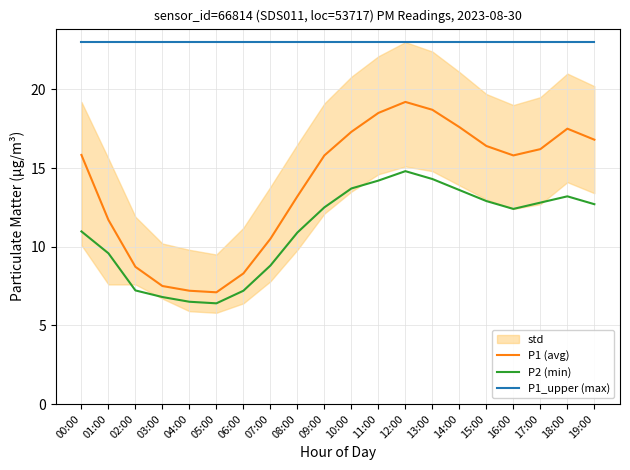

List the series in order of their peak value, lowest first.

P2 (min), P1 (avg), P1_upper (max)